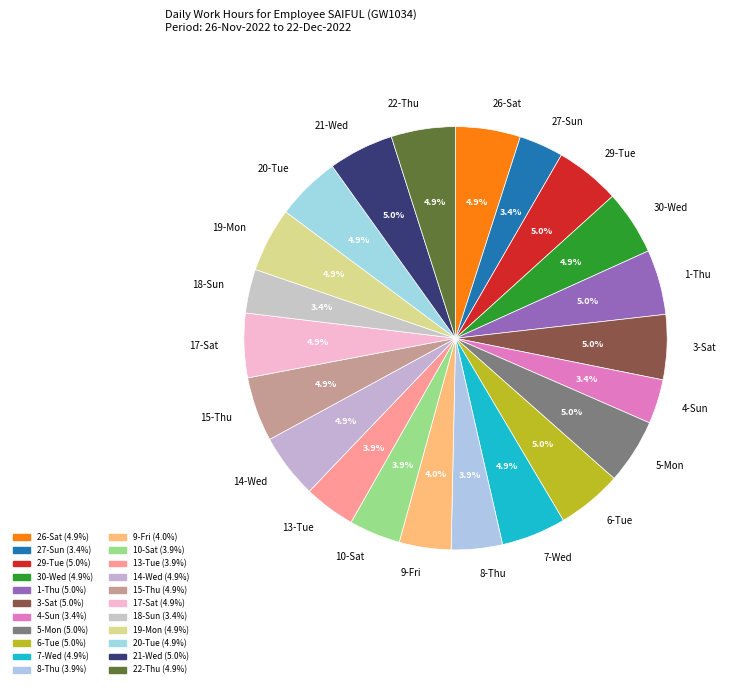

What percentage is the 3-Sat slice, to the nearest percent?

5%